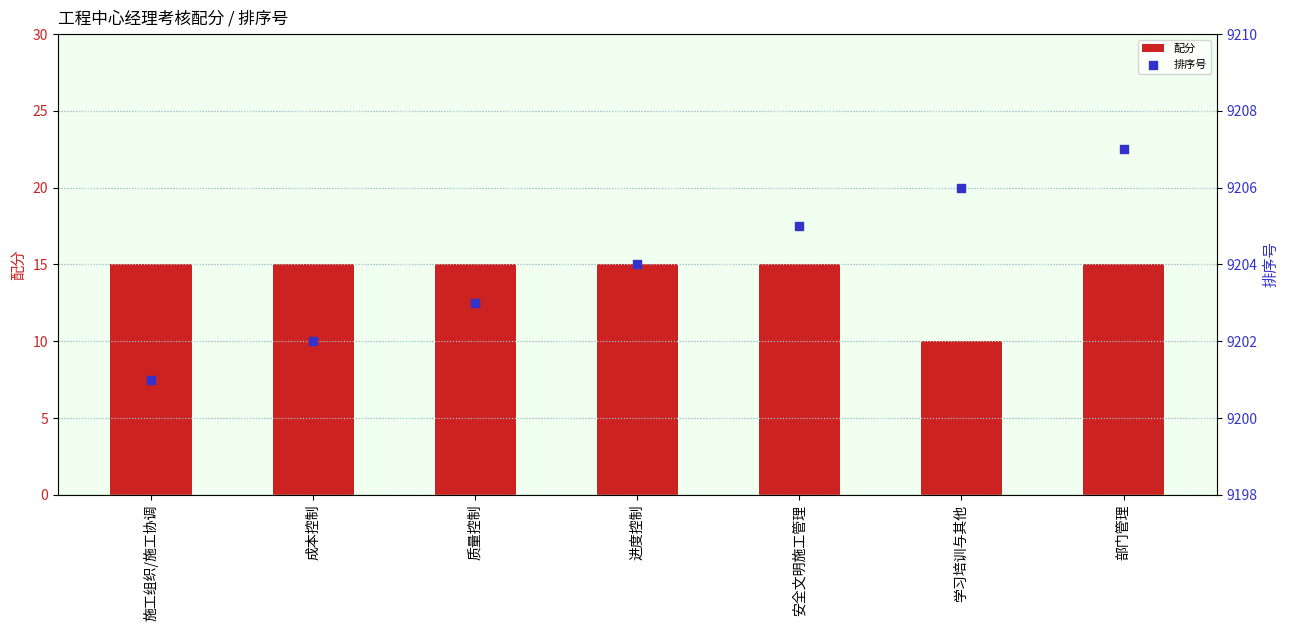

Which series contains the highest Y value?

排序号